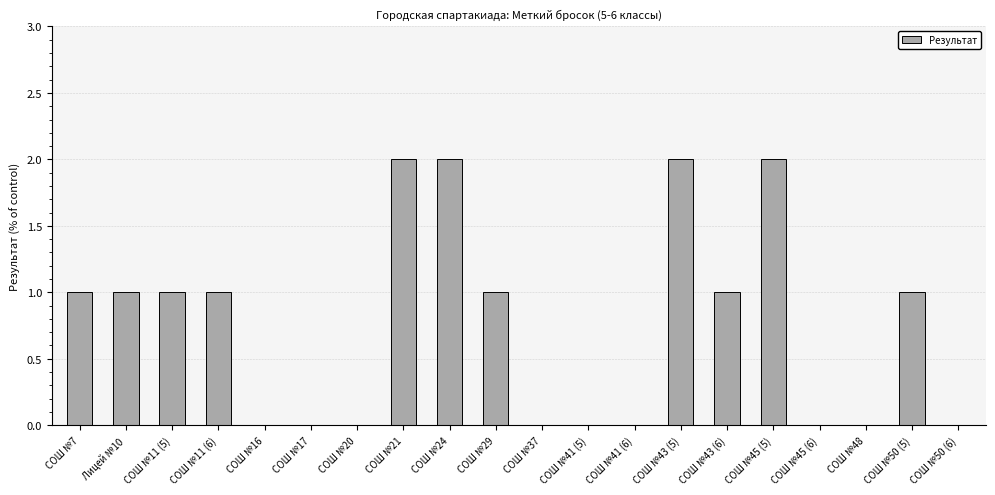

The value at СОШ №11 (5) is 1. True or false?

True